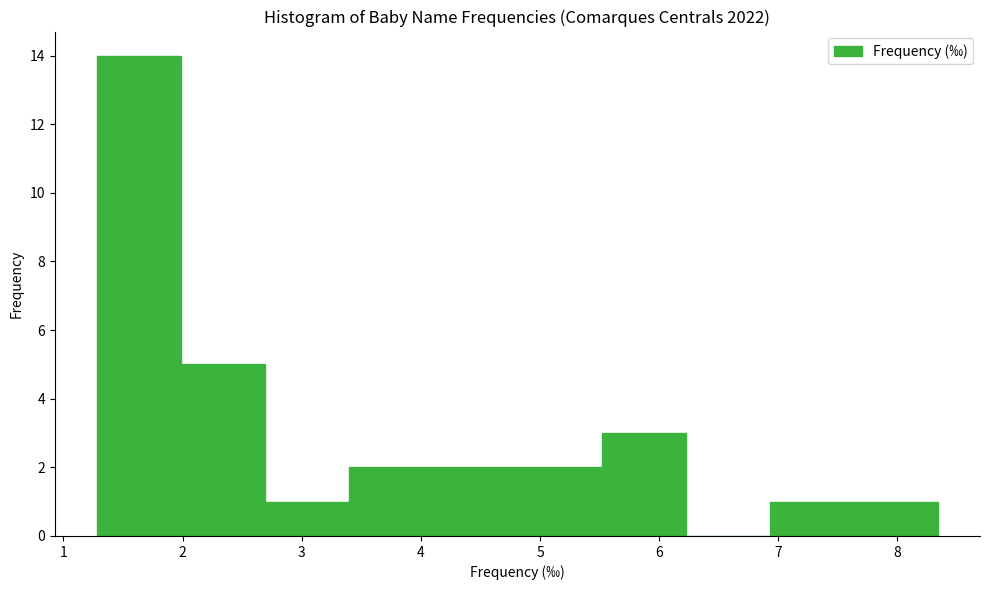

Which range on the x-axis has the tallest bar?

1.3 to 2.0